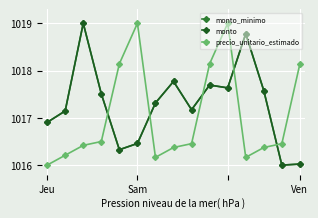

What is the value of the monto_minimo point at the 3rd from the left?

1019.0